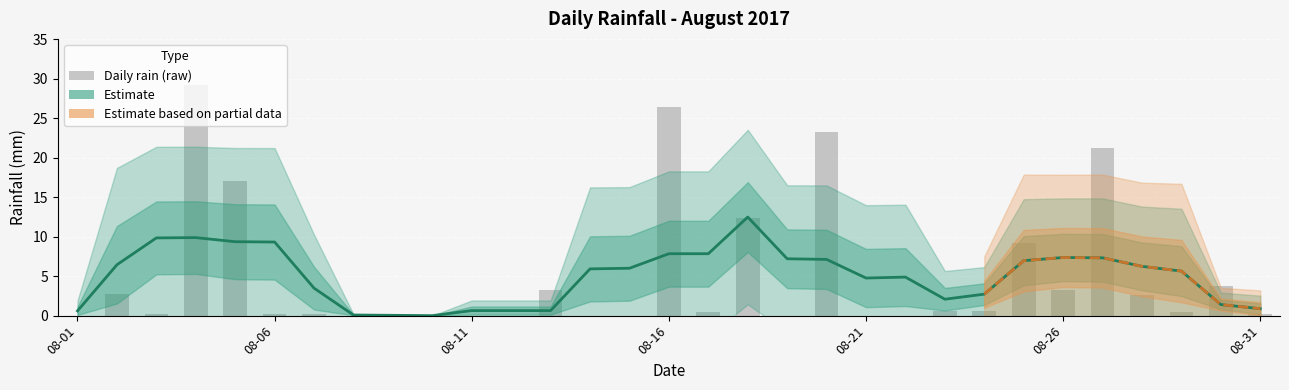

Reading left to right, list all the values displayed in this chart.

0.0	2.8	0.2	29.2	17.0	0.2	0.2	0.0	0.0	0.0	0.0	0.0	3.2	0.0	0.0	26.4	0.4	12.4	0.0	23.2	0.0	0.0	0.6	0.6	9.2	3.2	21.2	2.6	0.4	3.8	0.2